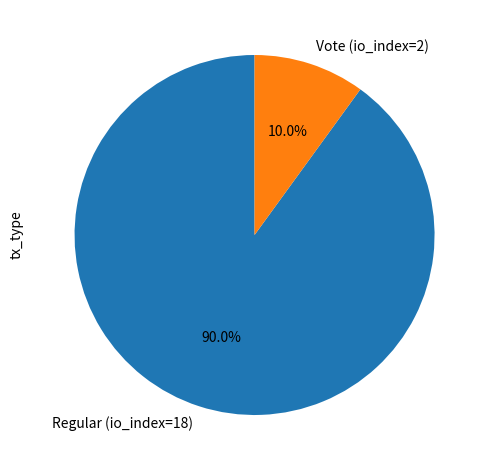

The Regular (io_index=18) slice represents 85% of the pie. True or false?

False